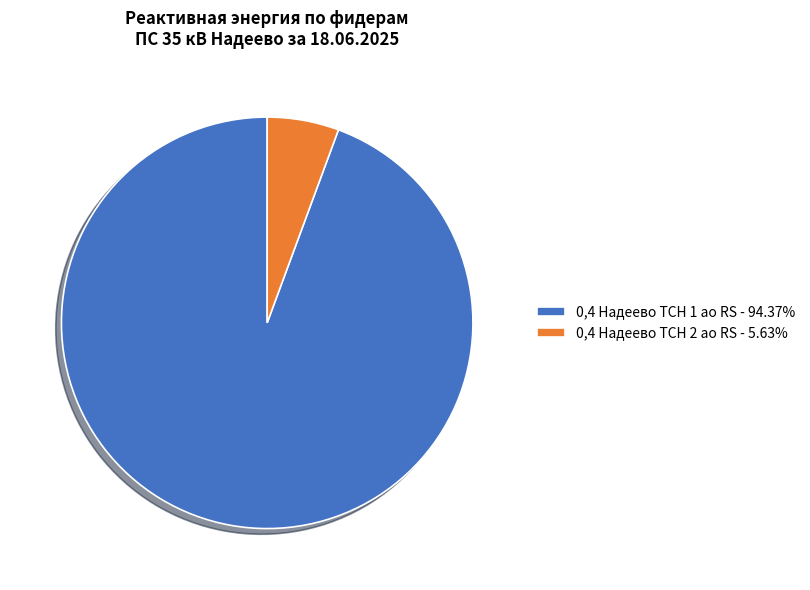

Is the sum of 0,4 Надеево ТСН 2 ао RS - 5.63% and 0,4 Надеево ТСН 1 ао RS - 94.37% greater than half?

Yes